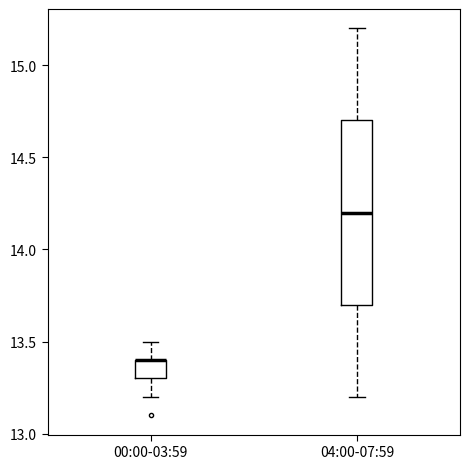

Comparing the boxes themselves (not the whiskers), which one is the tallest?

04:00-07:59